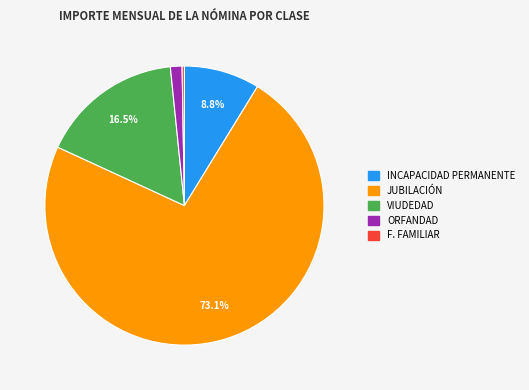

What is the largest slice in the pie chart?

JUBILACIÓN